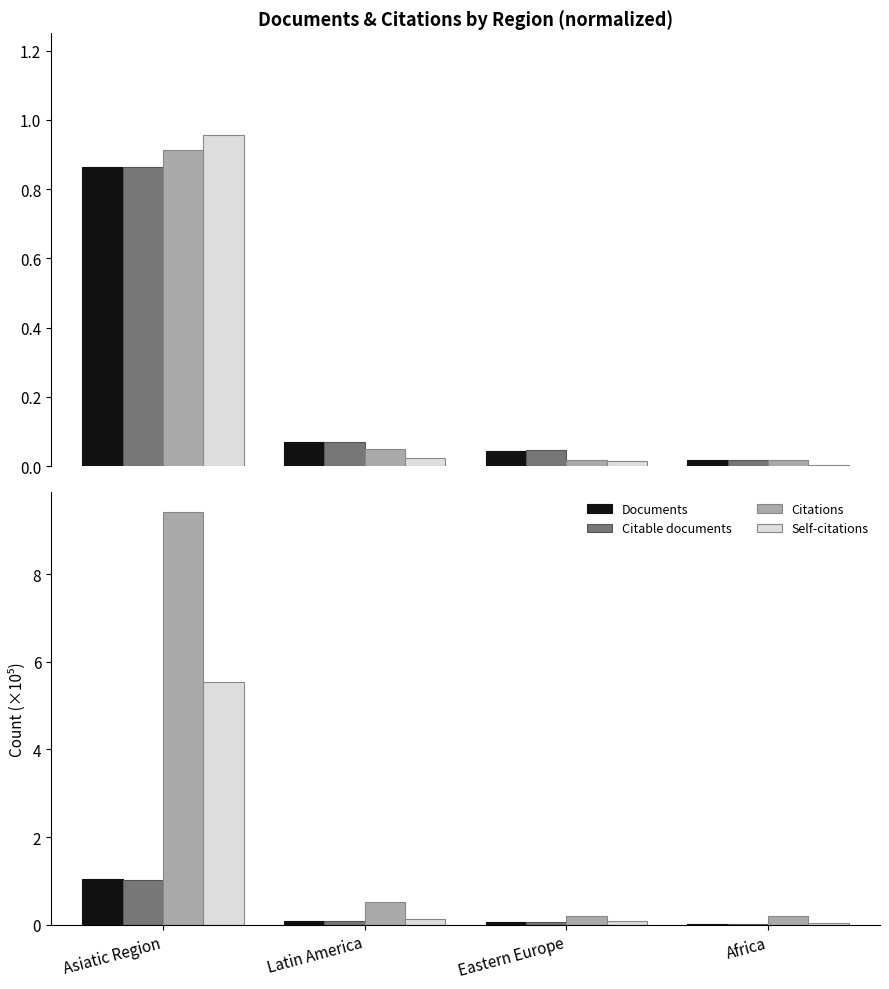

What is the average value of the Citations series?

2.6